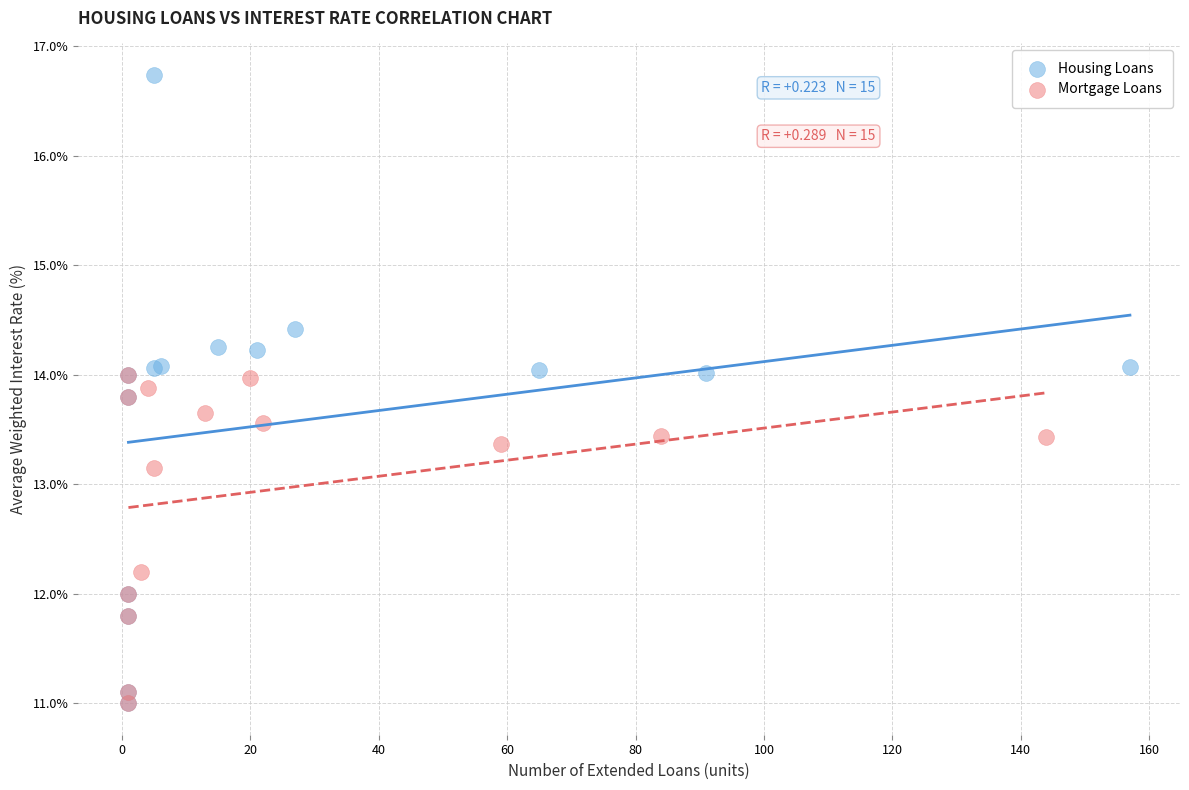

Which series has the widest spread of Y values?

Housing Loans